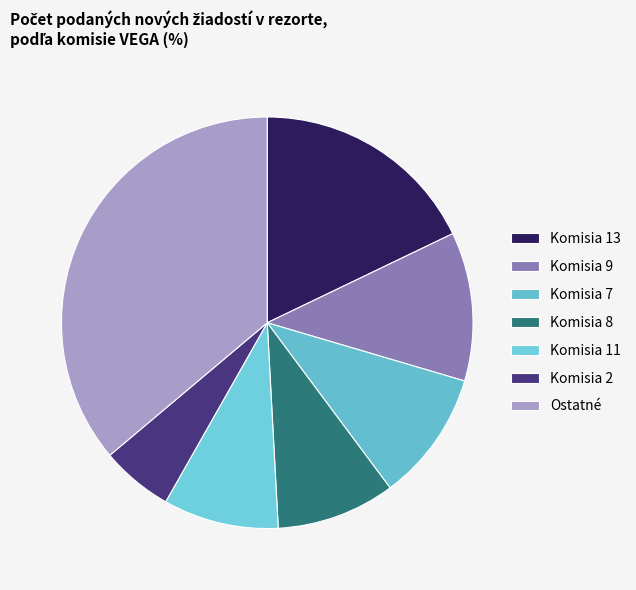

What is the total percentage of Komisia 8 and Komisia 7?

19.6%